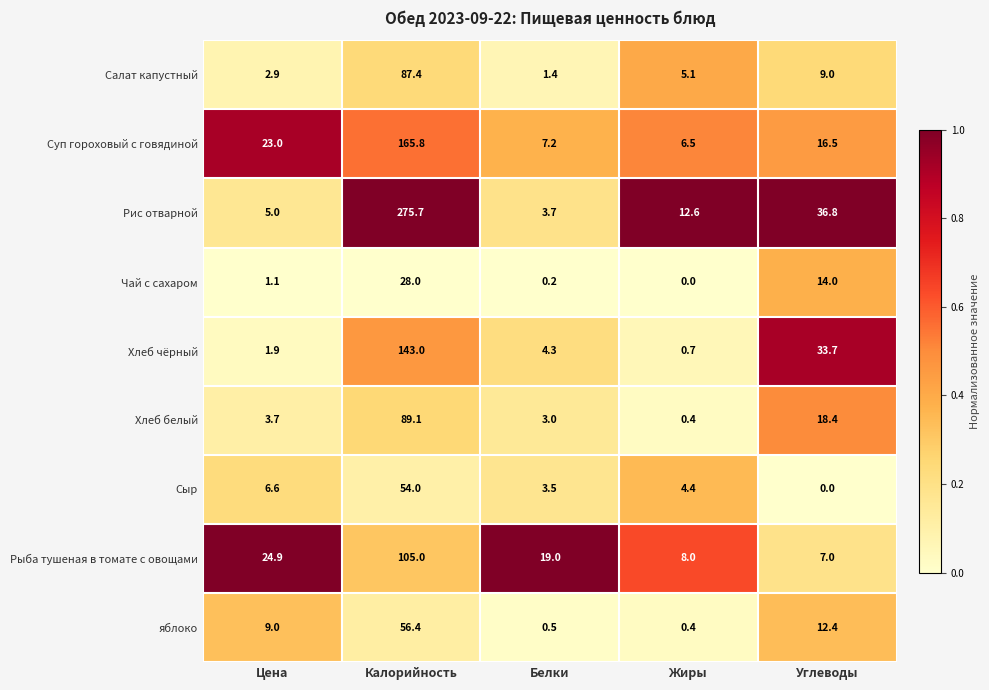

At which category does the chart reach its peak across all series?

Калорийность